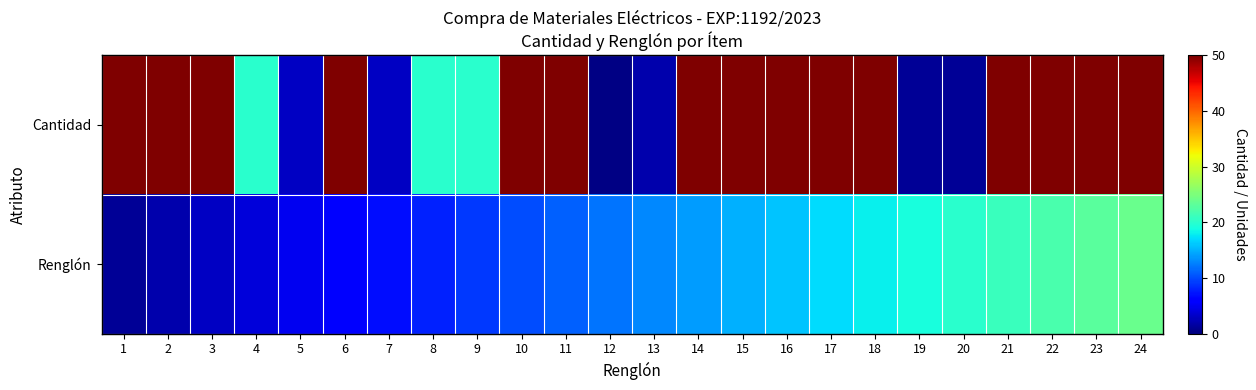

Which series has the largest total across all categories?

Cantidad